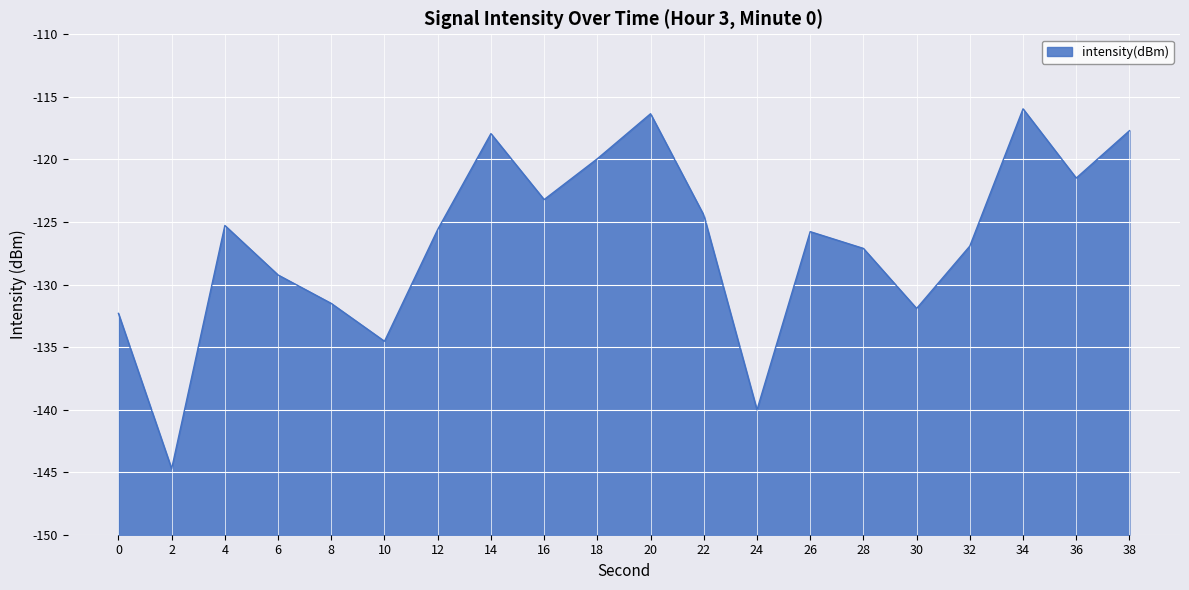

How many values exceed -125?

8